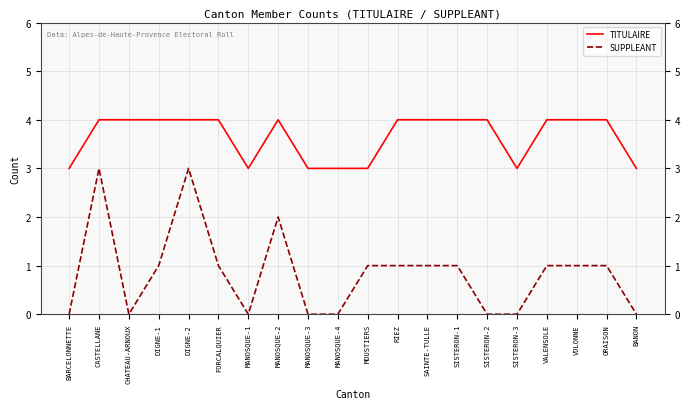

What is the difference between the SUPPLEANT values at MANOSQUE-1 and MANOSQUE-2?

2